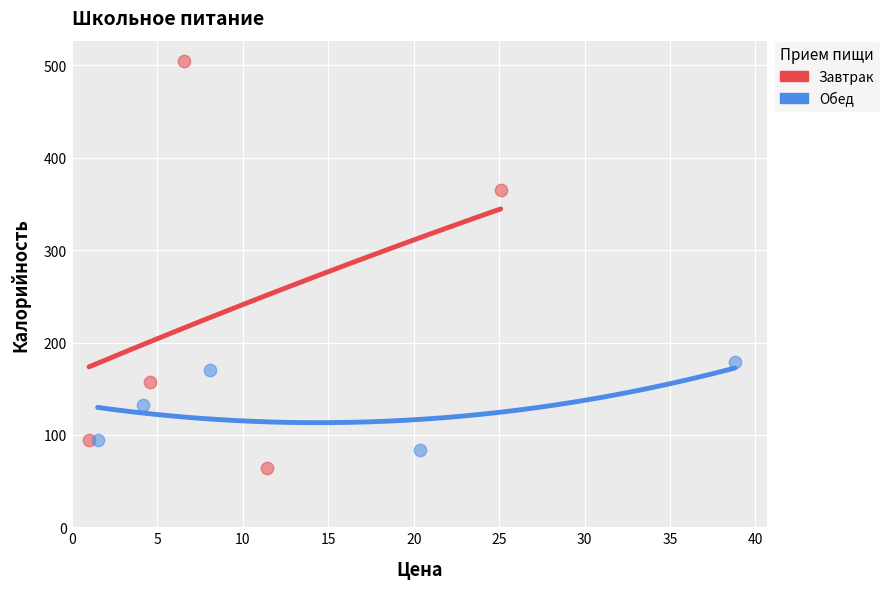

Which series reaches the minimum Y coordinate?

Завтрак